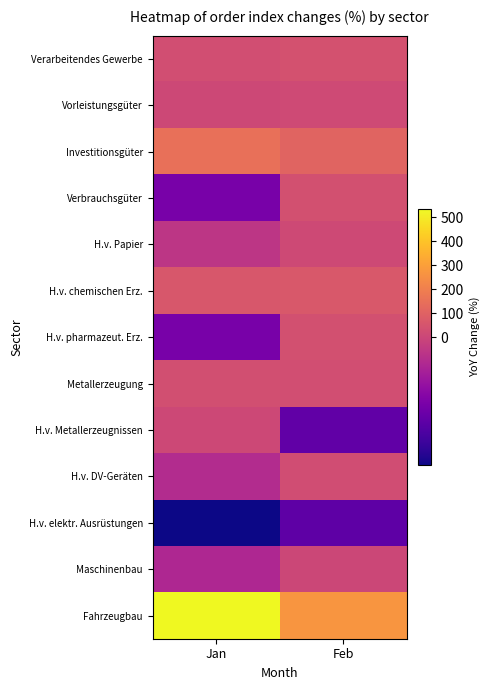

Between Jan and Feb, which series saw the biggest shift?

Fahrzeugbau